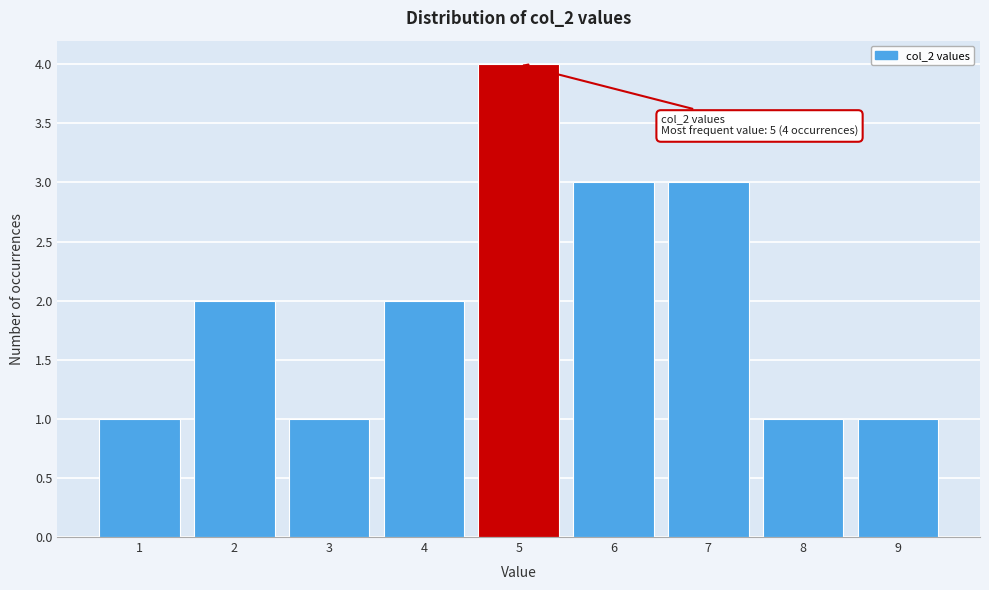

Which range on the x-axis has the tallest bar?

4.5 to 5.5